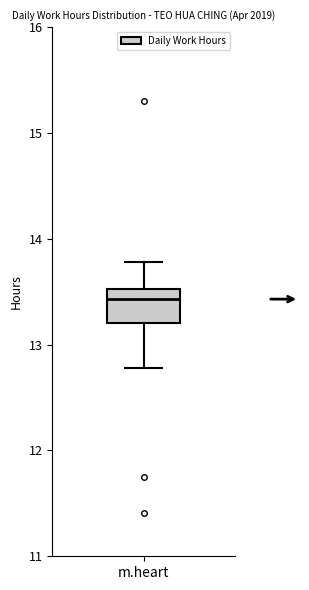

Transcribe this box plot: give where the median line is, the range the box spans, and where the two whiskers end, as read against the y-axis. The values are not printed on the chart, so give them approximately, as read against the axis.

median 13.4, box 13.2 to 13.5, whiskers 12.8 to 13.8